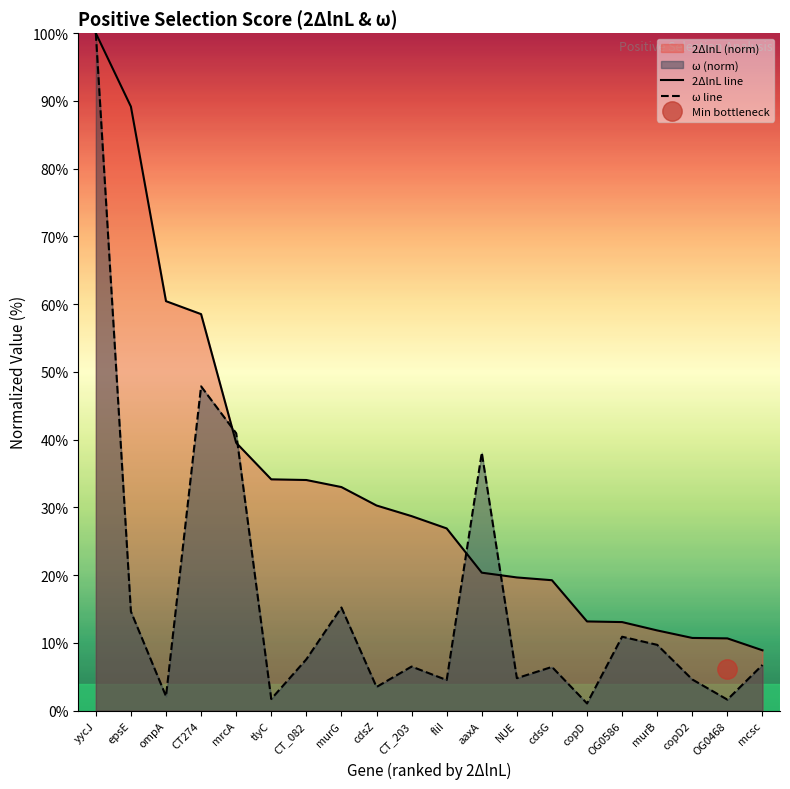

After their last crossing, which series has the higher values: ω line or 2ΔlnL line?

2ΔlnL line